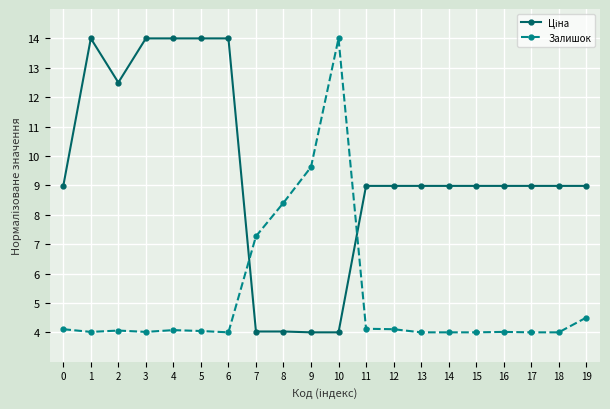

What is the smallest value displayed?

4.0